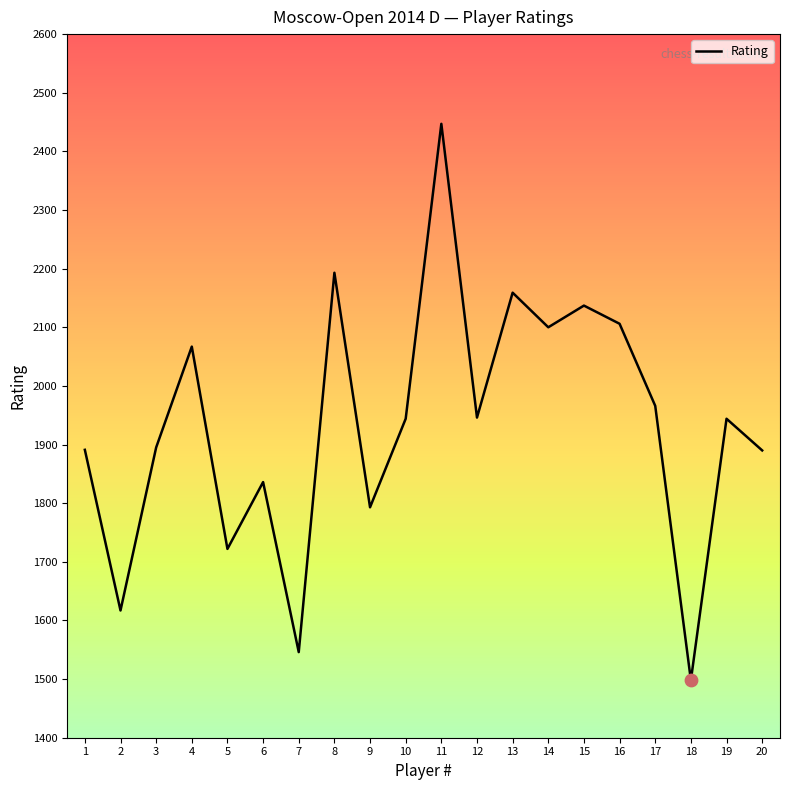

What is the change in value from 15 to 20?

-247